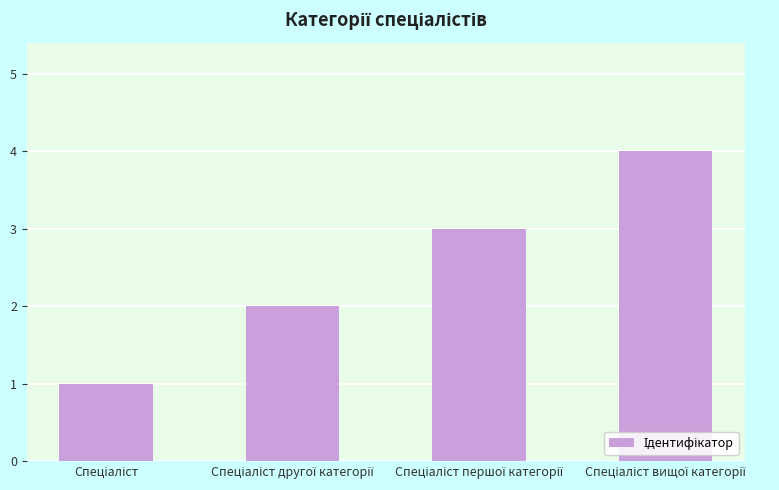

What is the difference between the maximum and minimum values?

3